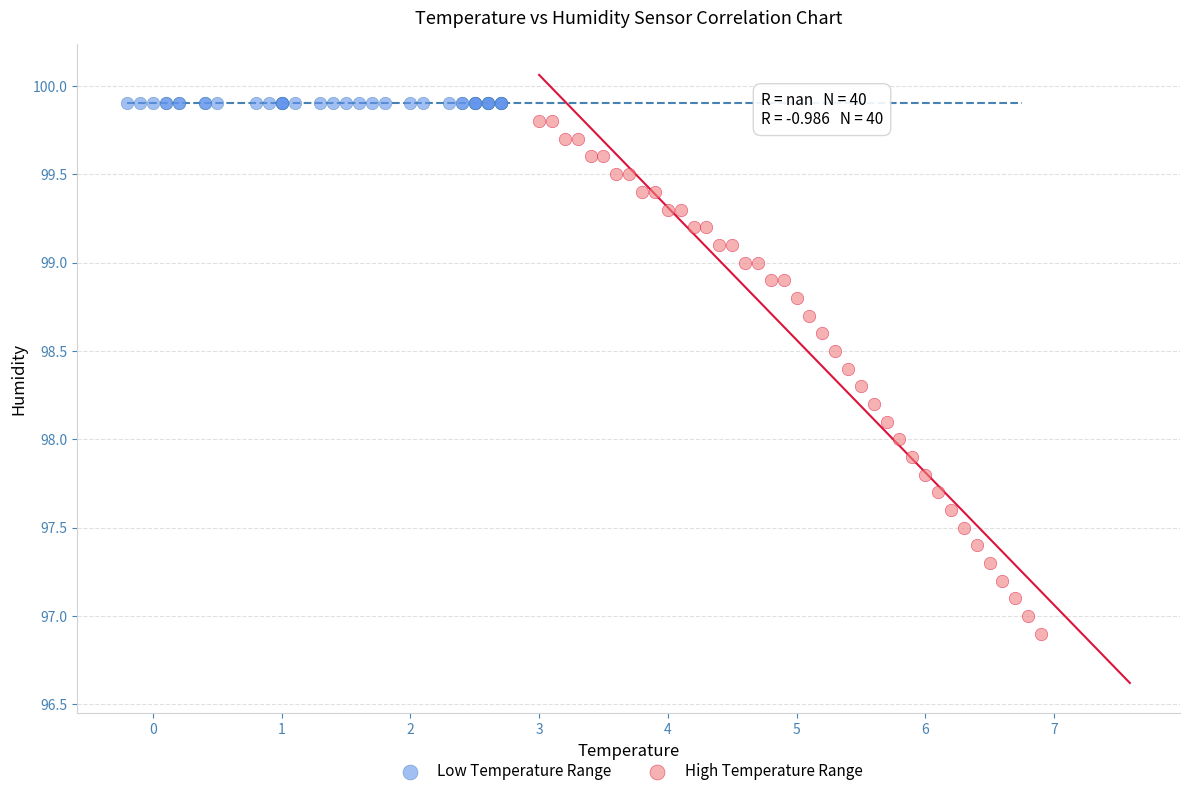

Which series reaches the minimum Y coordinate?

High Temperature Range